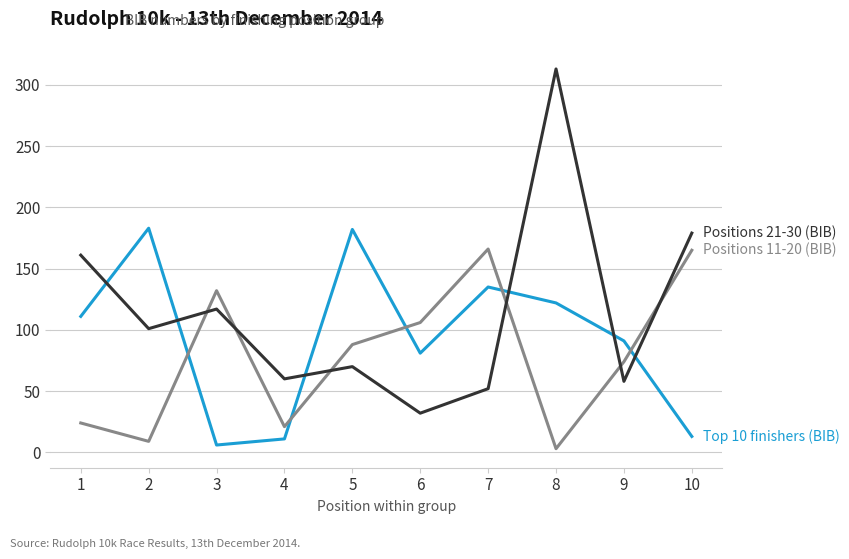

Which category has the highest value across all series?

8